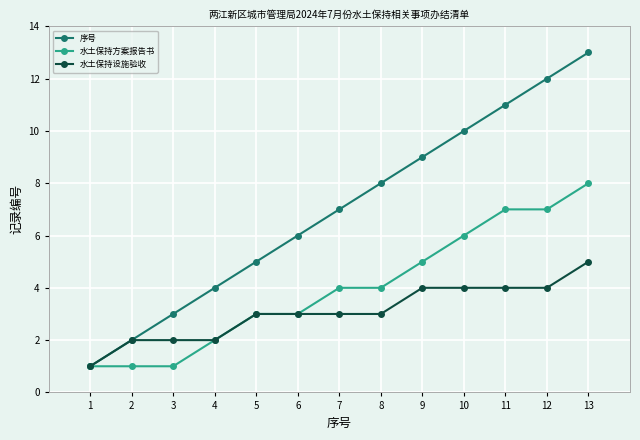

Reading left to right, what are all the values shown in this chart?

序号: 1=1	2=2	3=3	4=4	5=5	6=6	7=7	8=8	9=9	10=10	11=11	12=12	13=13
水土保持方案报告书: 1=1	2=1	3=1	4=2	5=3	6=3	7=4	8=4	9=5	10=6	11=7	12=7	13=8
水土保持设施验收: 1=1	2=2	3=2	4=2	5=3	6=3	7=3	8=3	9=4	10=4	11=4	12=4	13=5